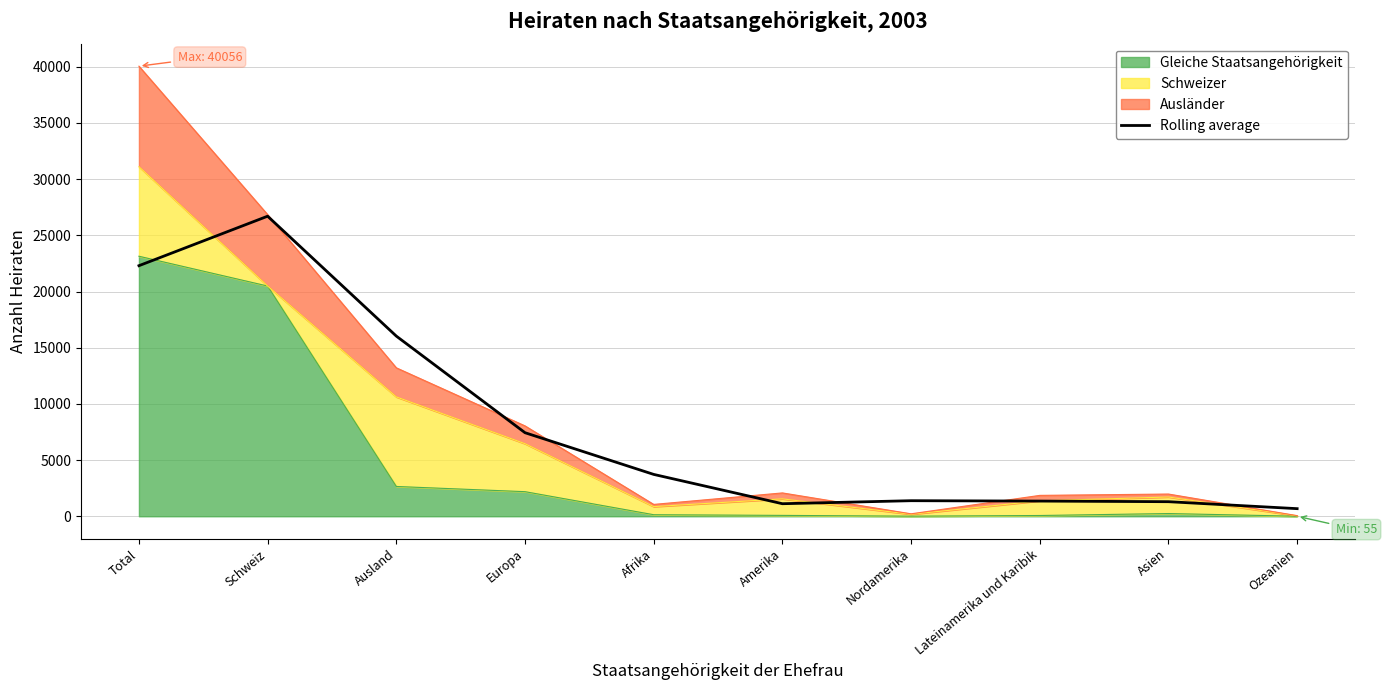

Is it true that the value at Schweiz is 26704.0?

True